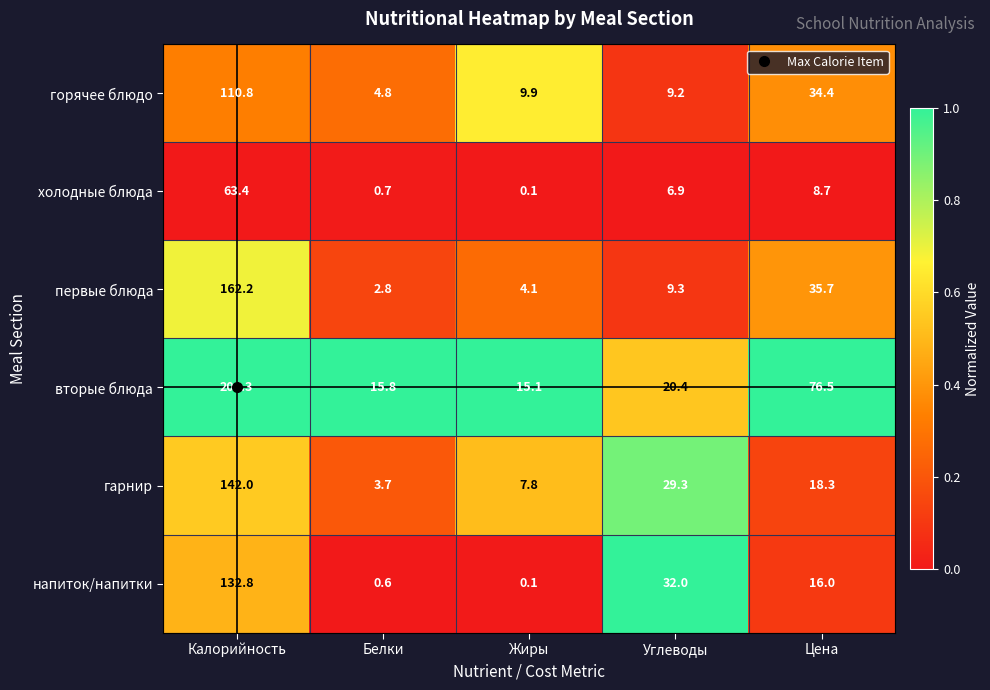

List the series in order of their peak value, highest first.

вторые блюда, первые блюда, гарнир, напиток/напитки, горячее блюдо, холодные блюда